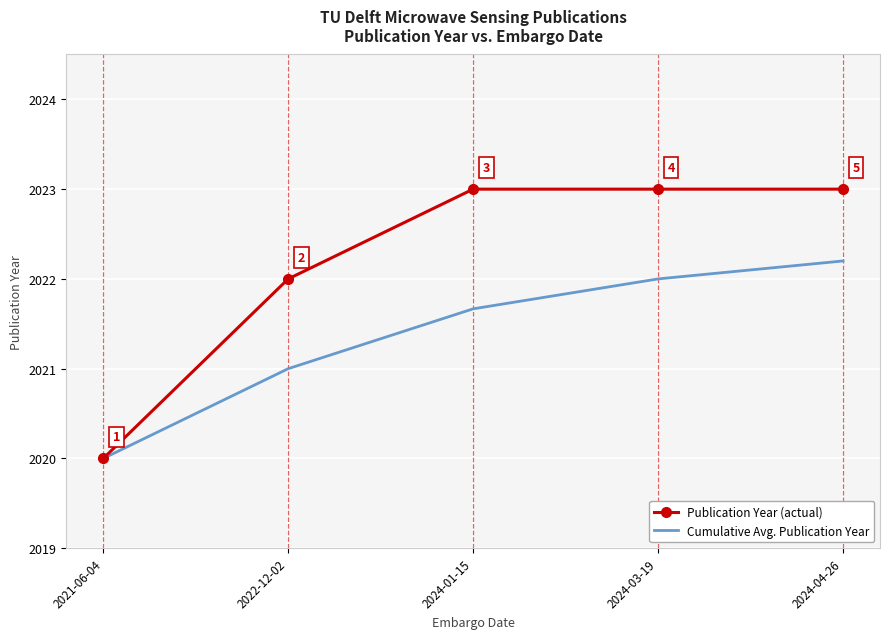

What position from the left is 2022-12-02?

2